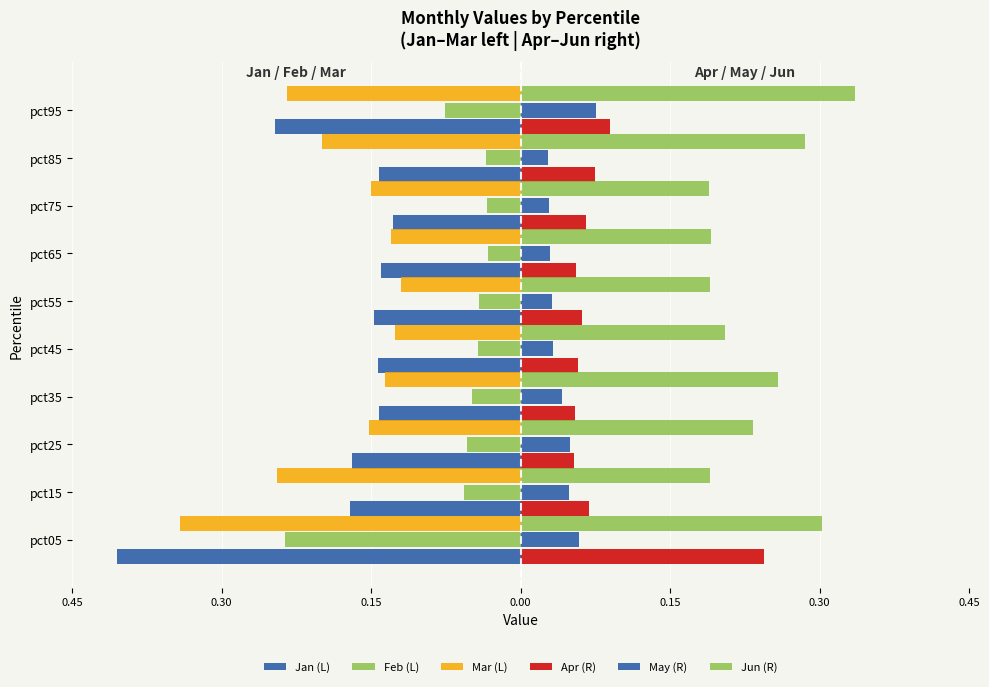

What are all the series names shown in the legend?

Jan (L), Feb (L), Mar (L), Apr (R), May (R), Jun (R)